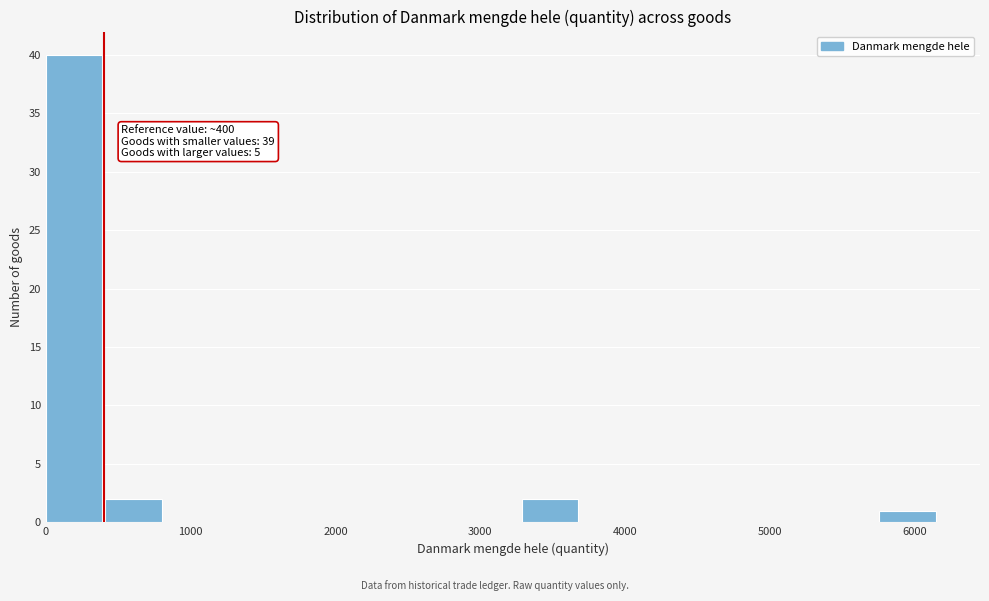

Over which range of the x-axis is the bar tallest?

0 to 400